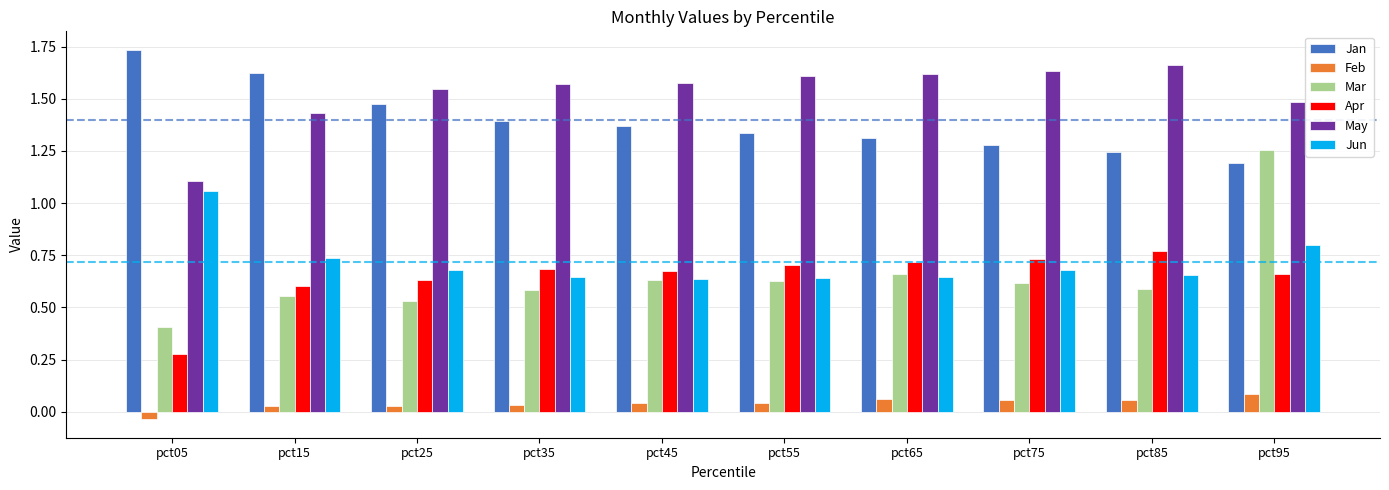

How many Mar values are between 0 and 1?

9